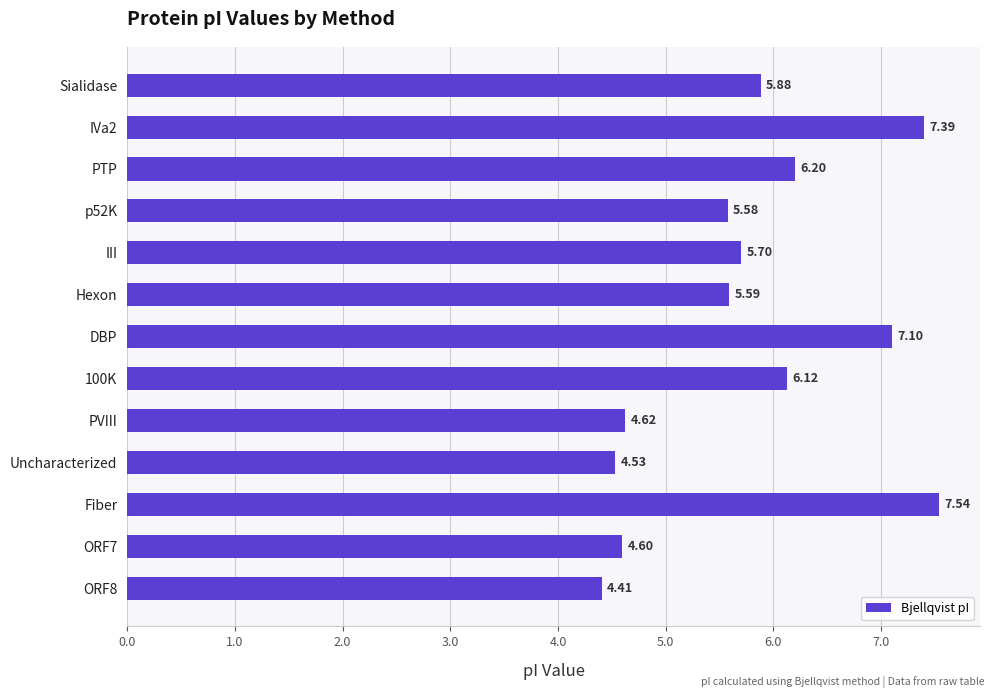

What is the difference between the maximum and minimum values?

3.1